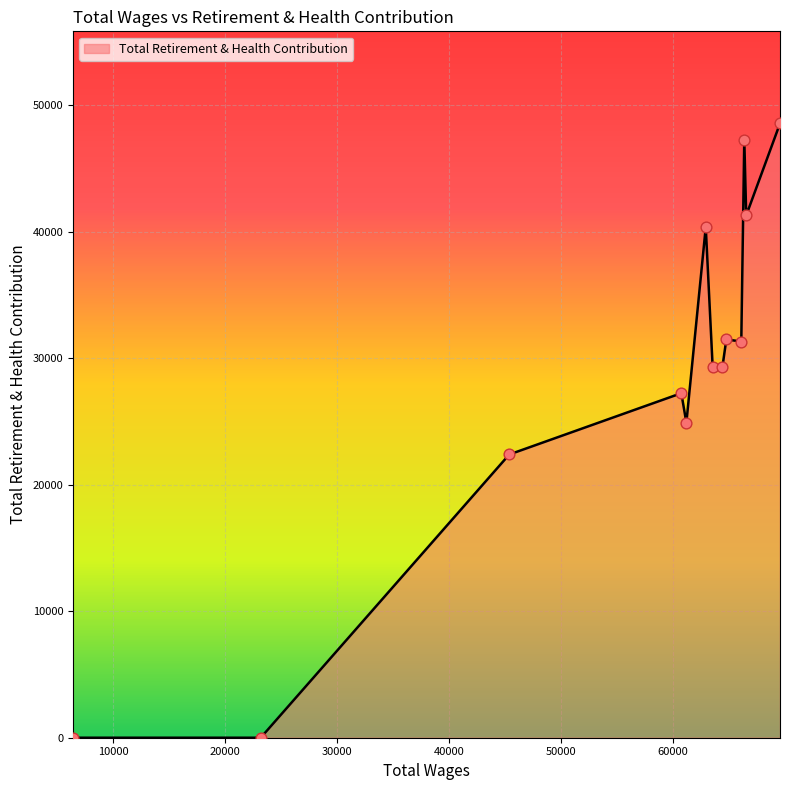

What is the difference between the maximum and minimum values?

48550